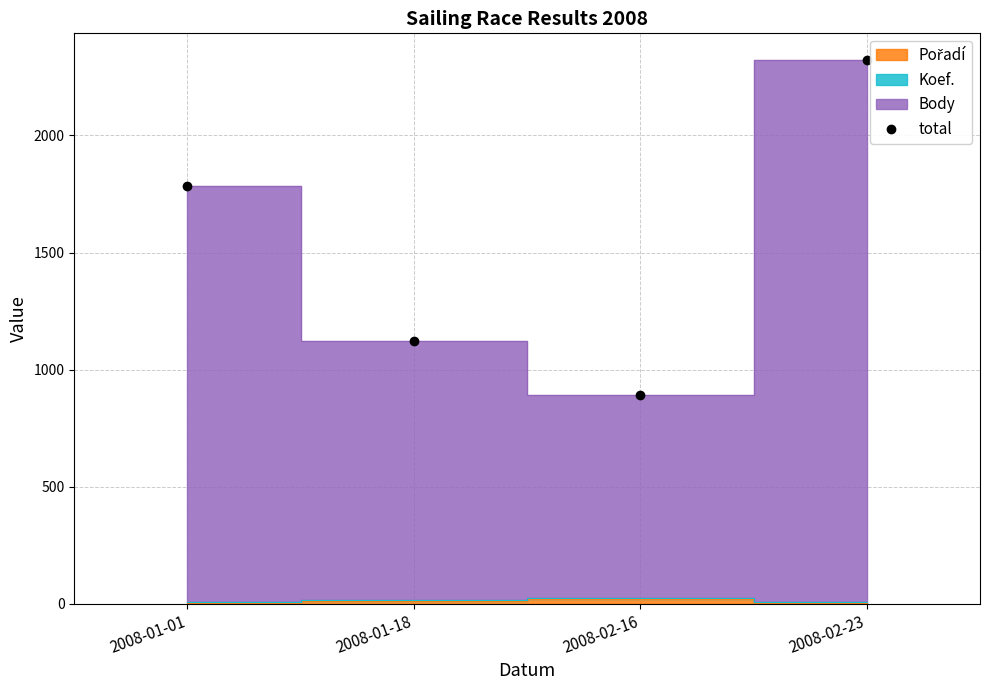

List the labels in order of value, smallest first.

2008-02-16, 2008-01-18, 2008-01-01, 2008-02-23